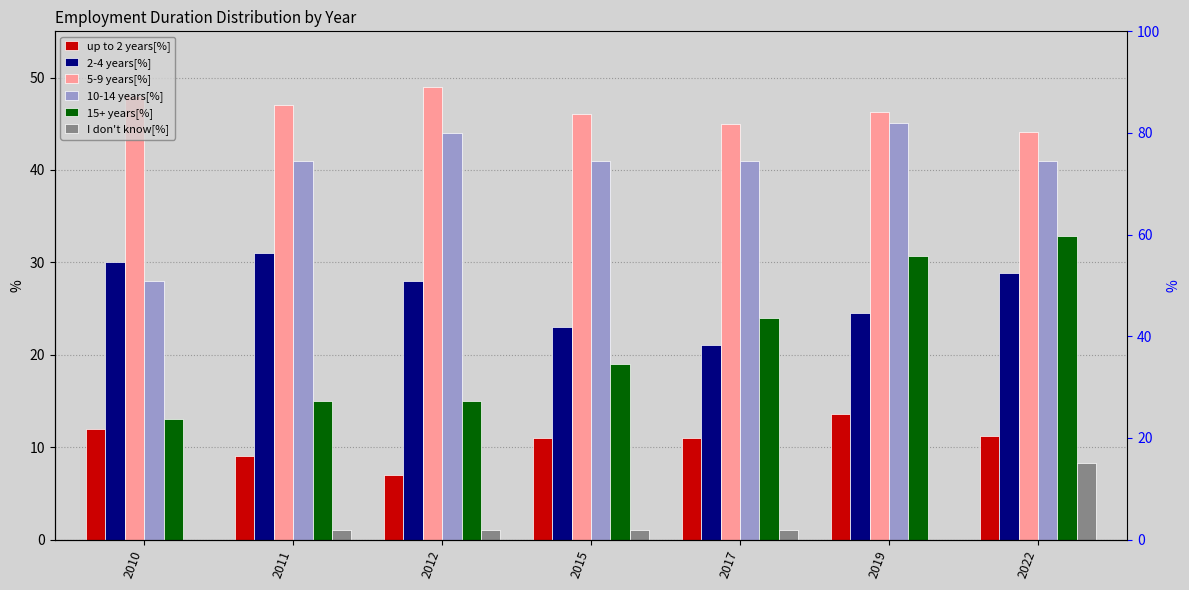

Is it true that I don't know[%] equals 0.0 at 2010?

True